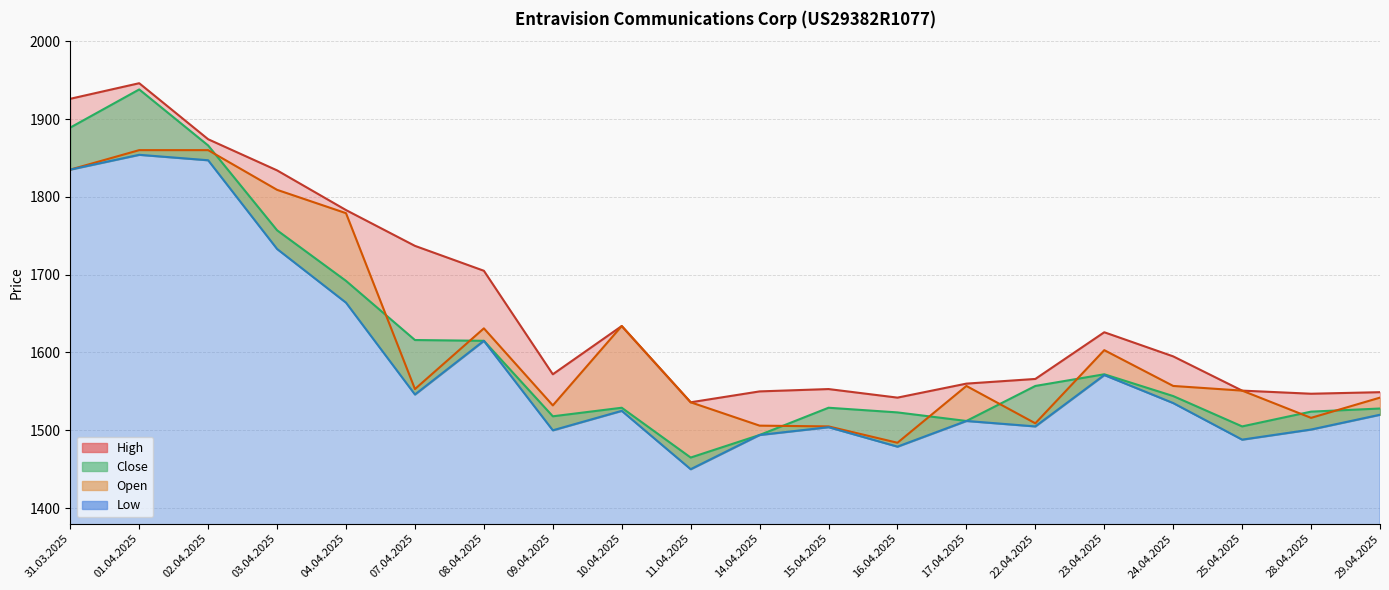

Rank the series at 25.04.2025 from highest to lowest value.

Open, High, Close, Low